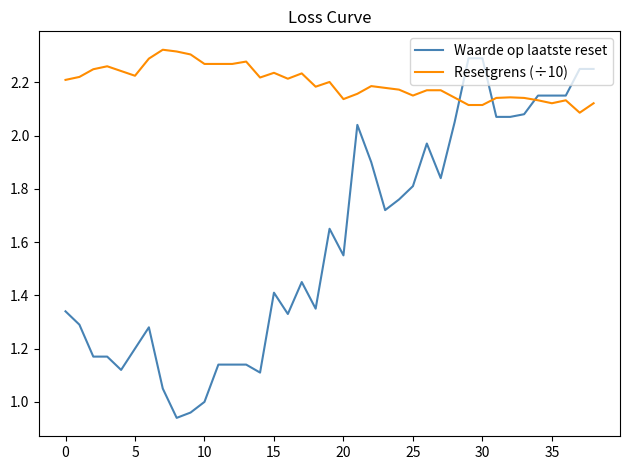

How many distinct data groups are displayed?

2